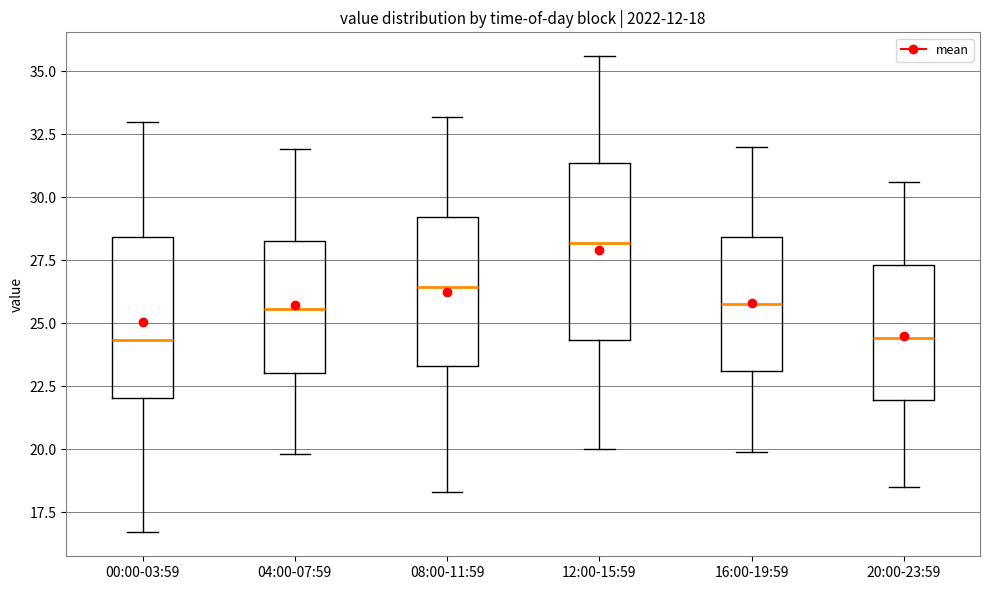

Which box is the tallest, from its lower edge to its upper edge?

12:00-15:59